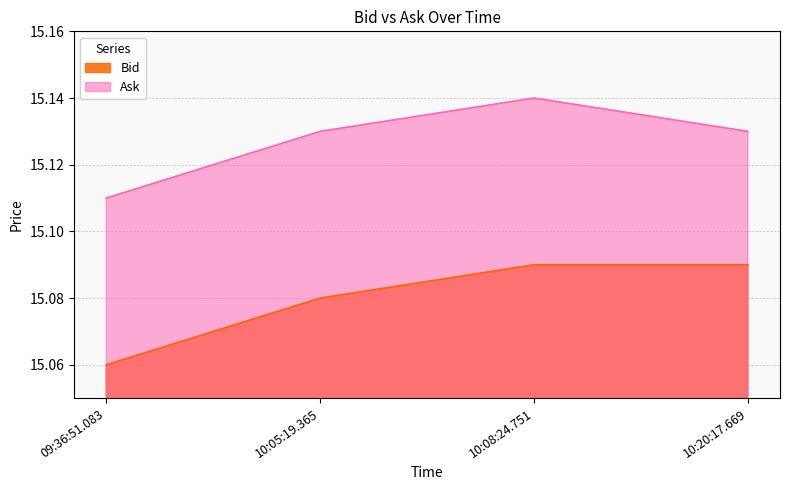

Reading left to right, transcribe all the data shown in this chart.

Bid: 09:36:51.083=15.1	10:05:19.365=15.1	10:08:24.751=15.1	10:20:17.669=15.1
Ask: 09:36:51.083=15.1	10:05:19.365=15.1	10:08:24.751=15.1	10:20:17.669=15.1